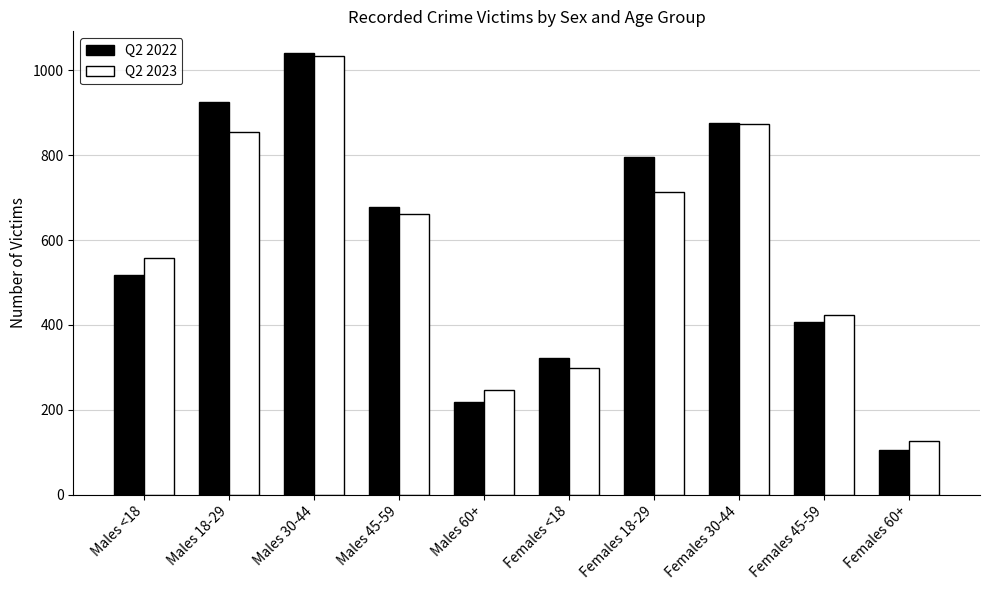

Which series has the largest range (max minus min)?

Q2 2022